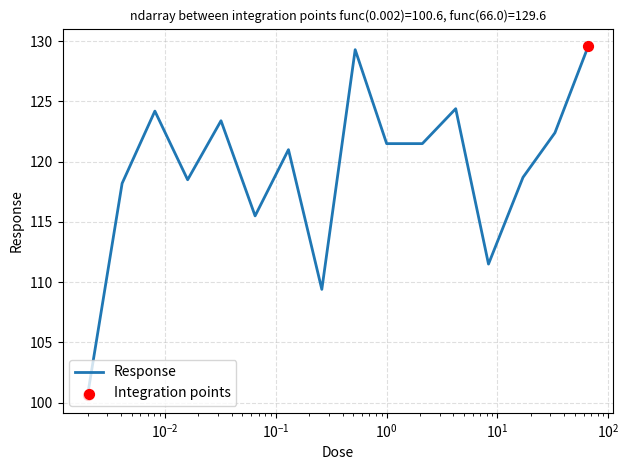

What is the maximum value shown in the chart?

129.6